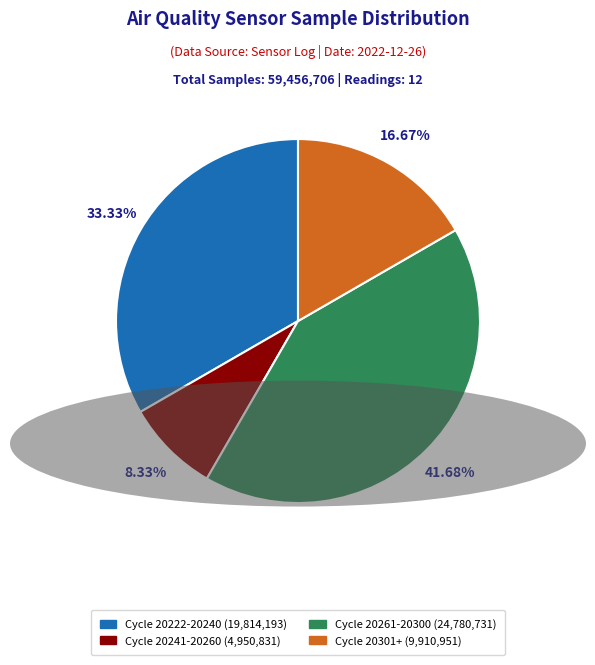

Rank the categories by value from lowest to highest.

Cycle 20241-20260 (4,950,831), Cycle 20301+ (9,910,951), Cycle 20222-20240 (19,814,193), Cycle 20261-20300 (24,780,731)